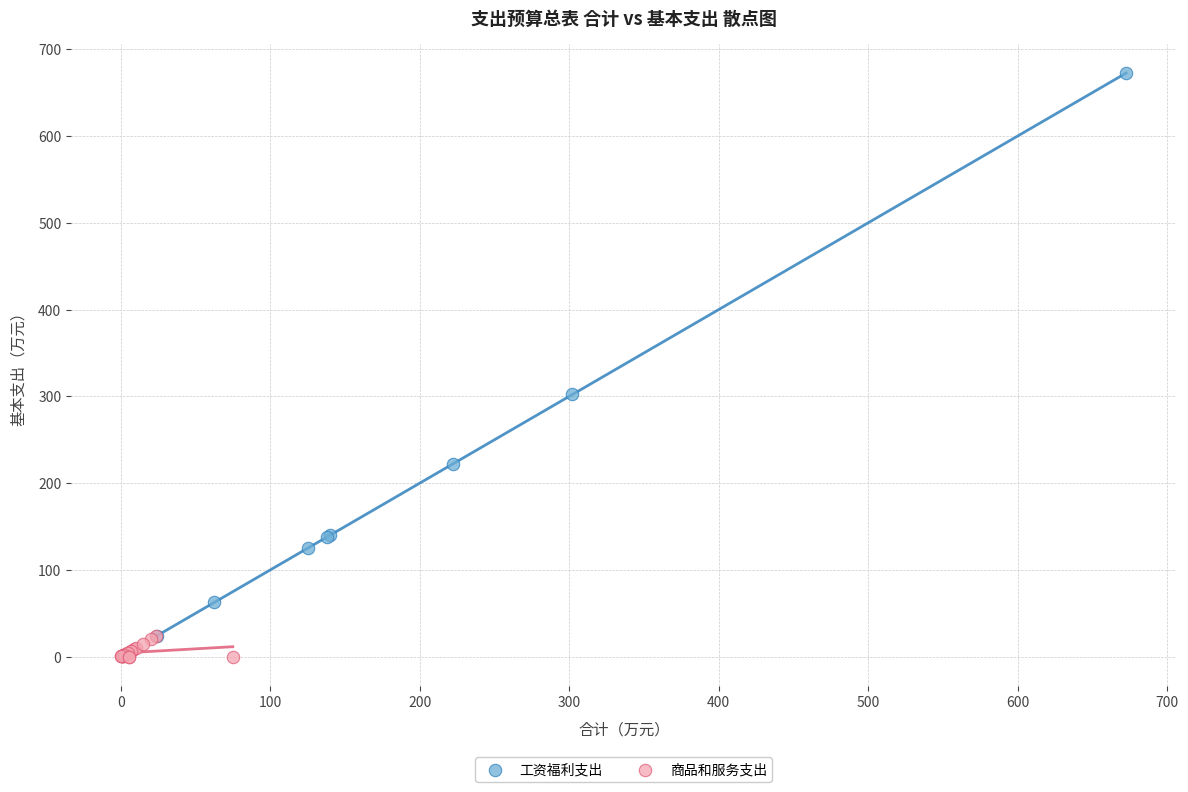

Which series has the widest spread of Y values?

工资福利支出